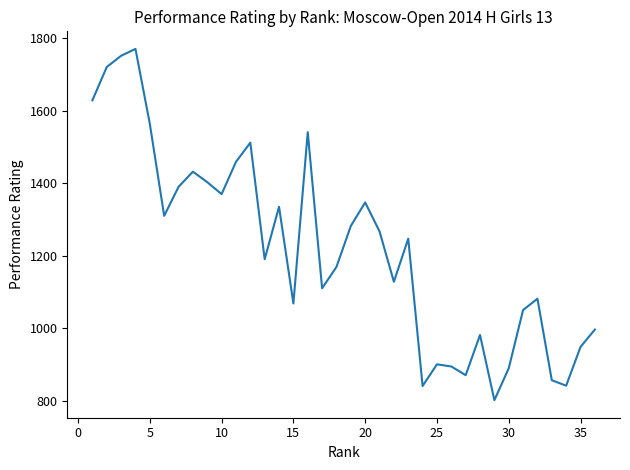

What is the difference between the maximum and minimum values?

970